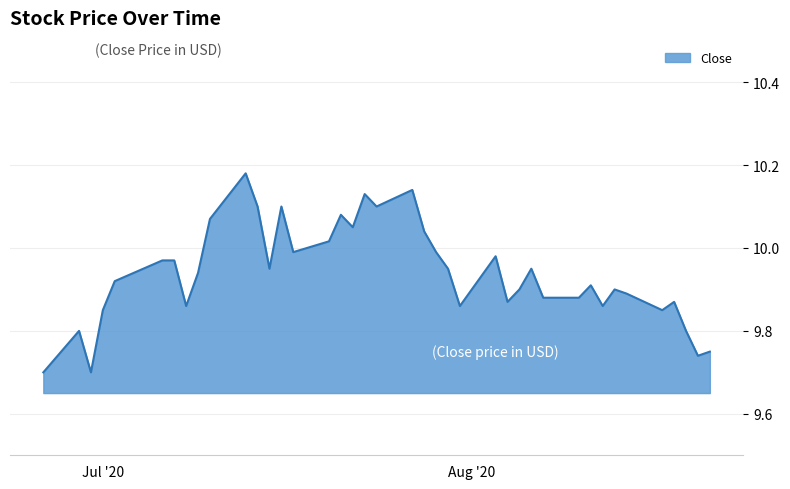

What is the difference between the maximum and minimum values?

0.5